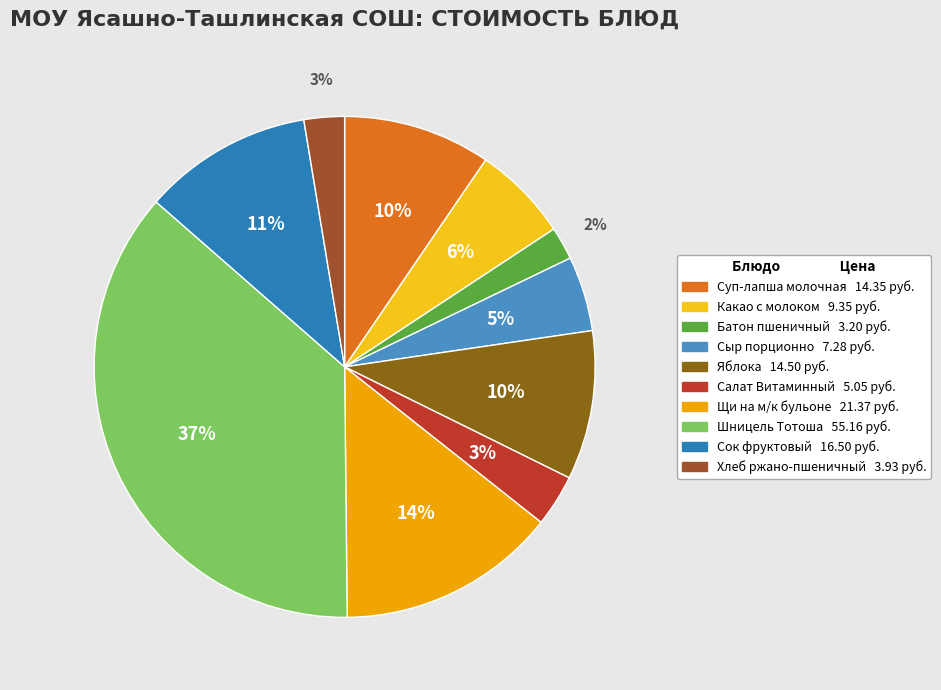

How many slices are in this pie chart?

10